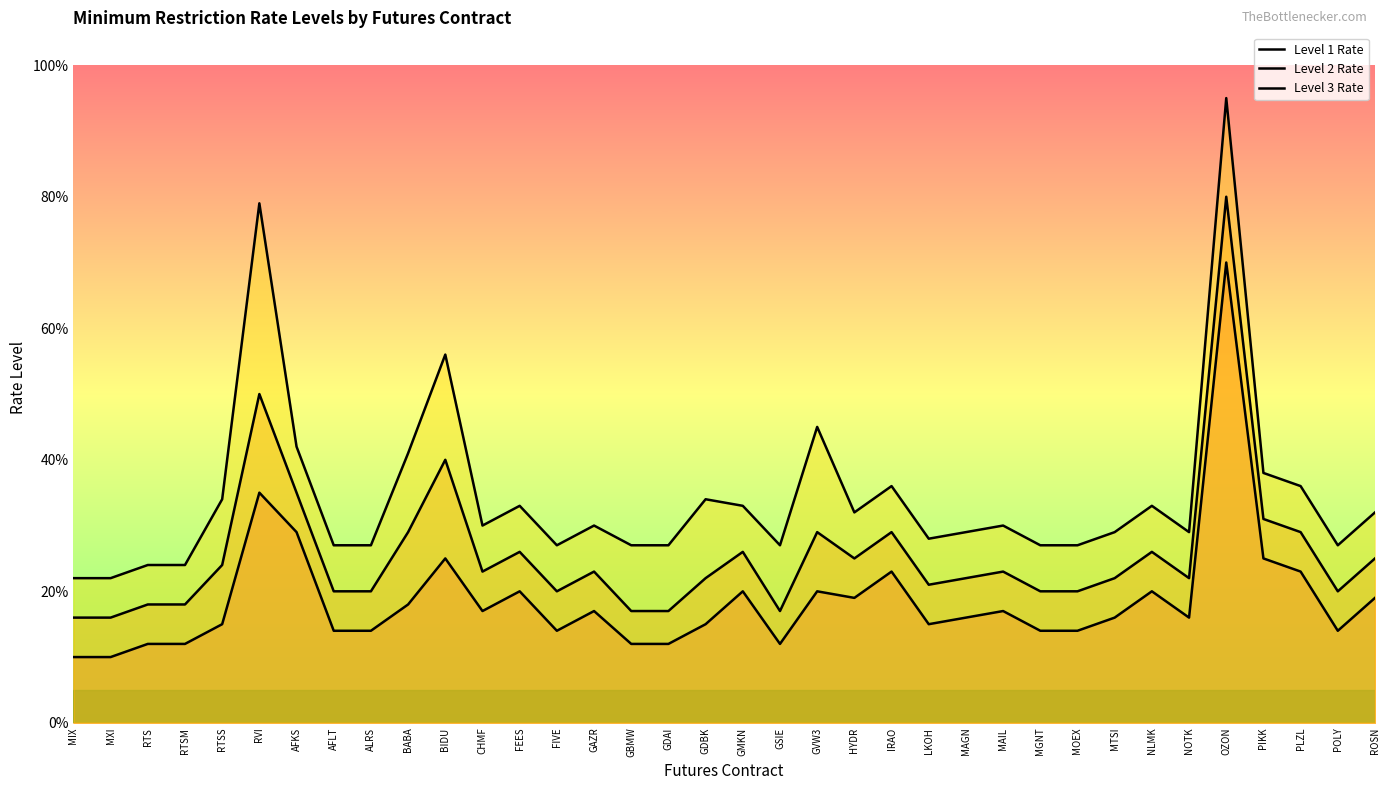

Reading left to right, list all the values displayed in this chart.

Level 1 Rate: MIX=0.1	MXI=0.1	RTS=0.1	RTSM=0.1	RTSS=0.1	RVI=0.3	AFKS=0.3	AFLT=0.1	ALRS=0.1	BABA=0.2	BIDU=0.2	CHMF=0.2	FEES=0.2	FIVE=0.1	GAZR=0.2	GBMW=0.1	GDAI=0.1	GDBK=0.1	GMKN=0.2	GSIE=0.1	GVW3=0.2	HYDR=0.2	IRAO=0.2	LKOH=0.1	MAGN=0.2	MAIL=0.2	MGNT=0.1	MOEX=0.1	MTSI=0.2	NLMK=0.2	NOTK=0.2	OZON=0.7	PIKK=0.2	PLZL=0.2	POLY=0.1	ROSN=0.2
Level 2 Rate: MIX=0.2	MXI=0.2	RTS=0.2	RTSM=0.2	RTSS=0.2	RVI=0.5	AFKS=0.3	AFLT=0.2	ALRS=0.2	BABA=0.3	BIDU=0.4	CHMF=0.2	FEES=0.3	FIVE=0.2	GAZR=0.2	GBMW=0.2	GDAI=0.2	GDBK=0.2	GMKN=0.3	GSIE=0.2	GVW3=0.3	HYDR=0.2	IRAO=0.3	LKOH=0.2	MAGN=0.2	MAIL=0.2	MGNT=0.2	MOEX=0.2	MTSI=0.2	NLMK=0.3	NOTK=0.2	OZON=0.8	PIKK=0.3	PLZL=0.3	POLY=0.2	ROSN=0.2
Level 3 Rate: MIX=0.2	MXI=0.2	RTS=0.2	RTSM=0.2	RTSS=0.3	RVI=0.8	AFKS=0.4	AFLT=0.3	ALRS=0.3	BABA=0.4	BIDU=0.6	CHMF=0.3	FEES=0.3	FIVE=0.3	GAZR=0.3	GBMW=0.3	GDAI=0.3	GDBK=0.3	GMKN=0.3	GSIE=0.3	GVW3=0.5	HYDR=0.3	IRAO=0.4	LKOH=0.3	MAGN=0.3	MAIL=0.3	MGNT=0.3	MOEX=0.3	MTSI=0.3	NLMK=0.3	NOTK=0.3	OZON=0.9	PIKK=0.4	PLZL=0.4	POLY=0.3	ROSN=0.3